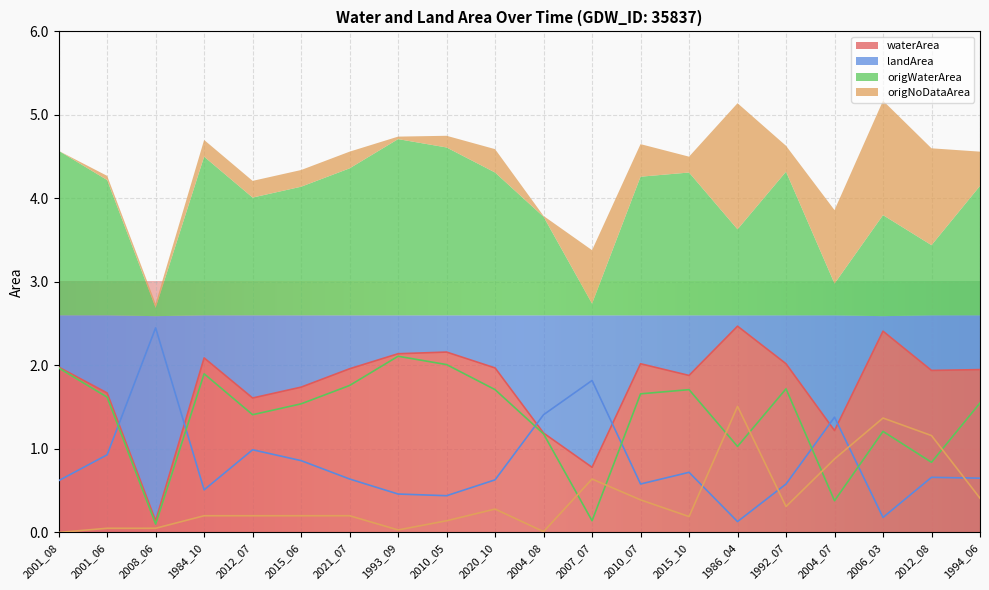

At which category is the sum across all series the highest?

2006_03